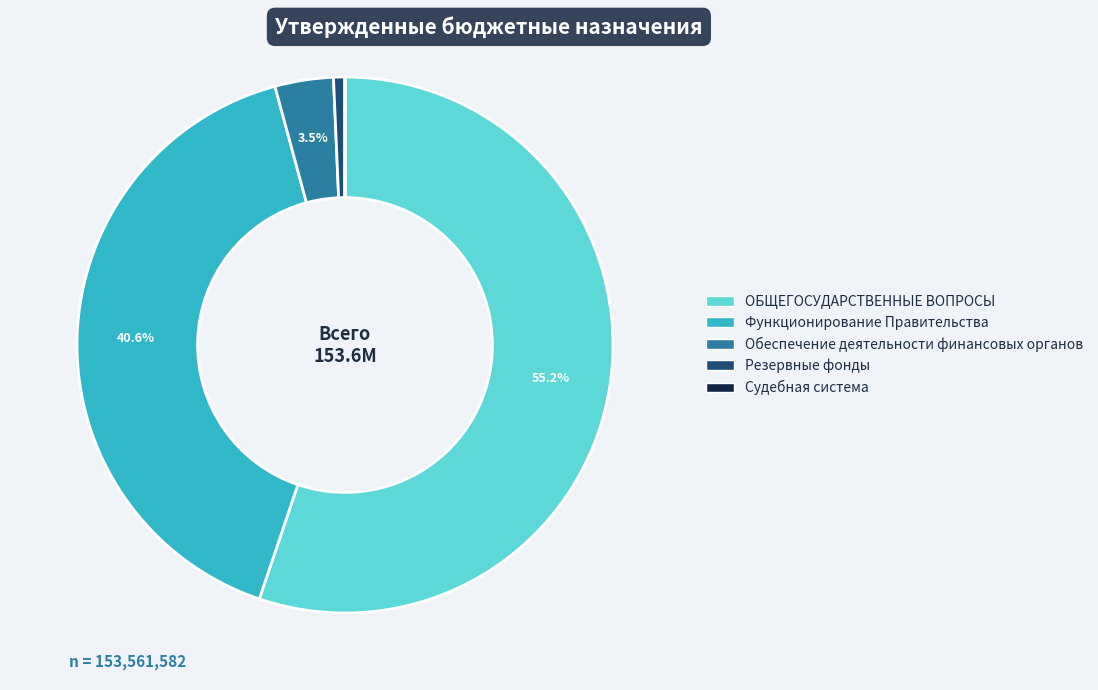

To the nearest percent, what is the difference between the largest and smallest slice percentages?

55%